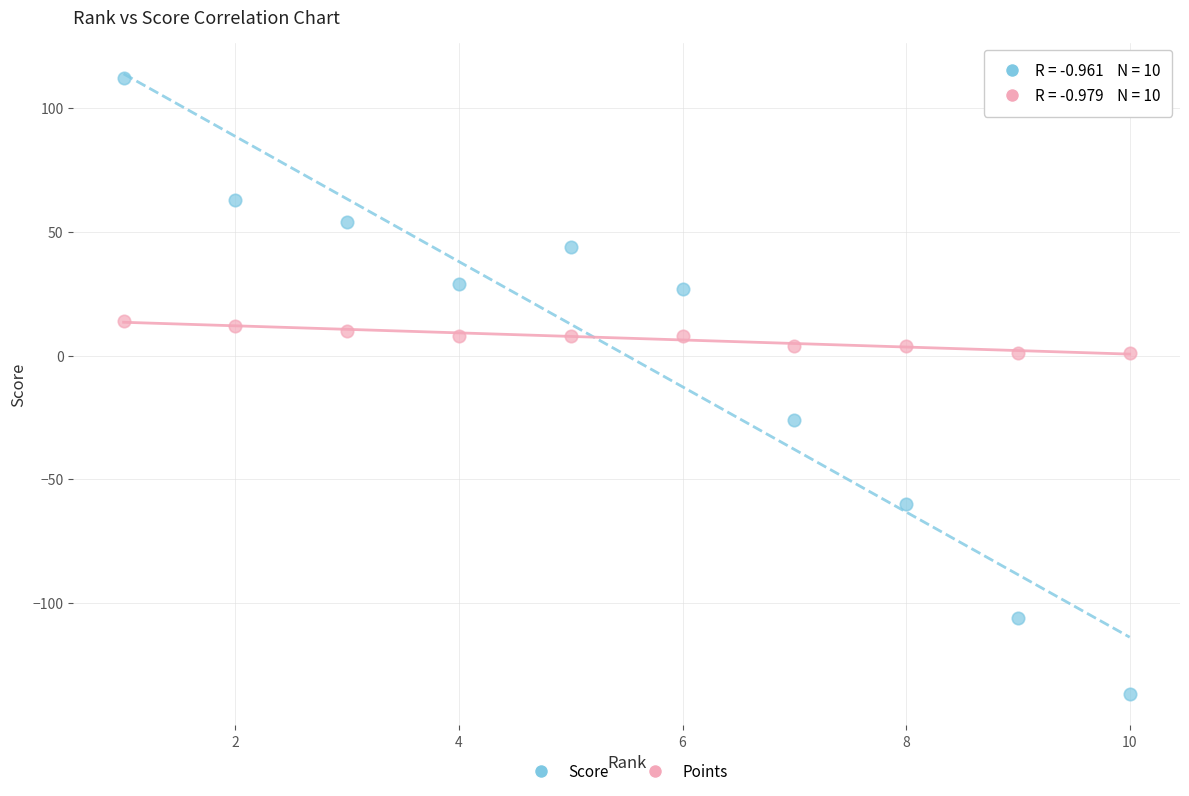

Which series reaches the minimum Y coordinate?

Score